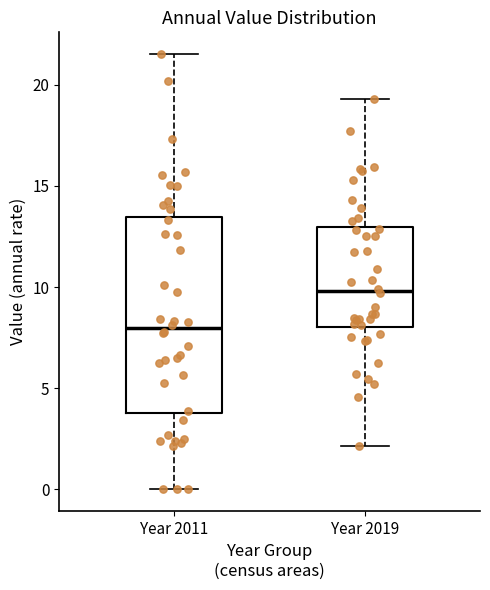

Which box's median line is the lowest?

Year 2011